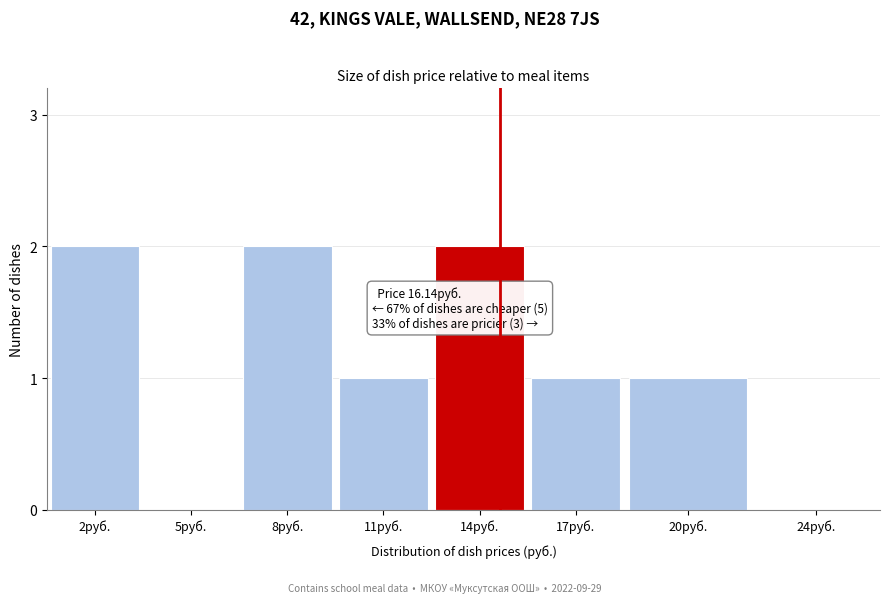

Reading left to right, list all the values displayed in this chart.

2руб.=2	5руб.=0	8руб.=2	11руб.=1	14руб.=2	17руб.=1	20руб.=1	24руб.=0